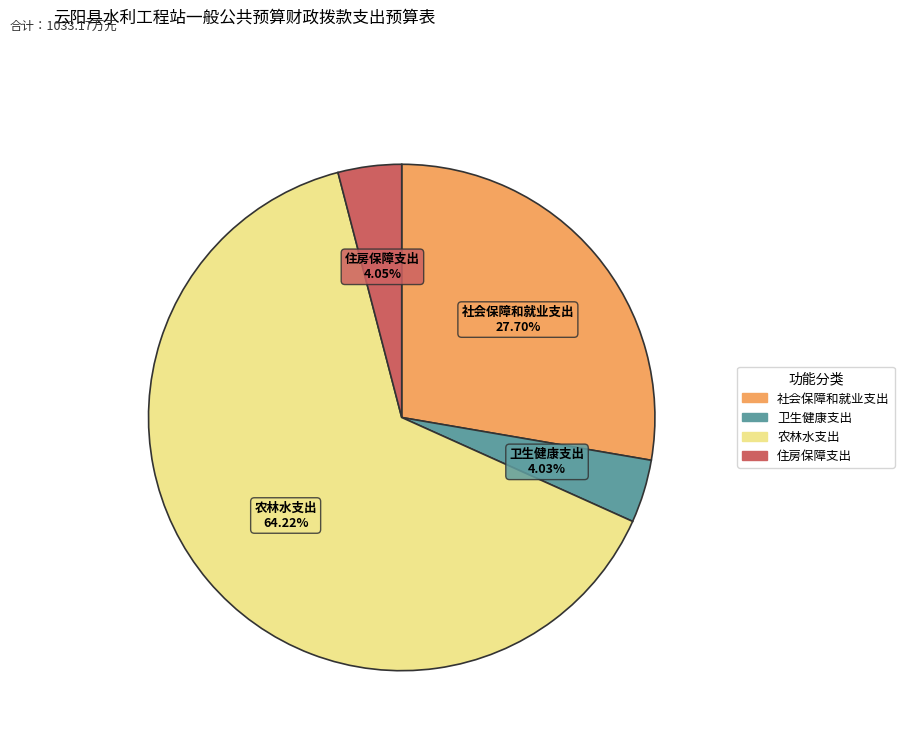

Is the sum of 社会保障和就业支出 and 农林水支出 greater than half?

Yes